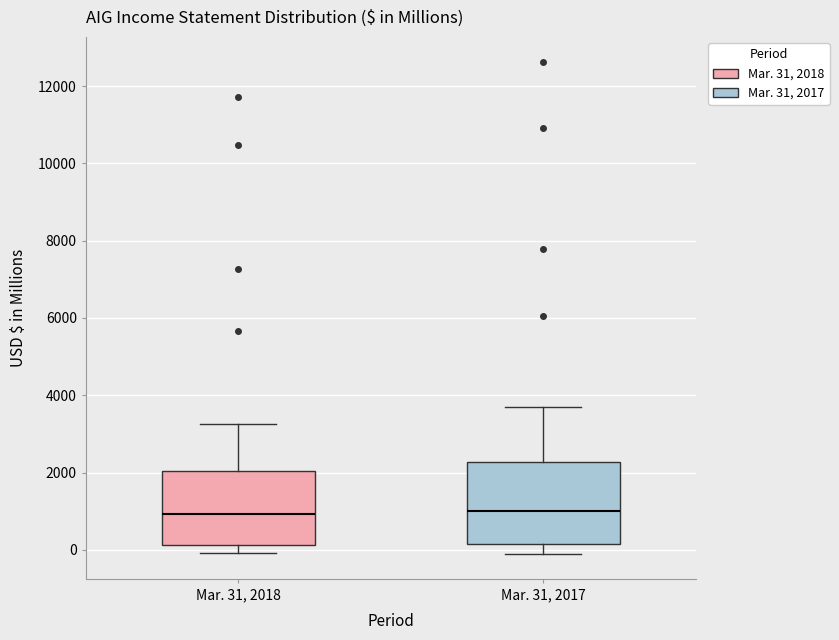

Where does the median line of the box for Mar. 31, 2017 sit on the y-axis? The values are not printed on the chart, so give them approximately, as read against the axis.

1000